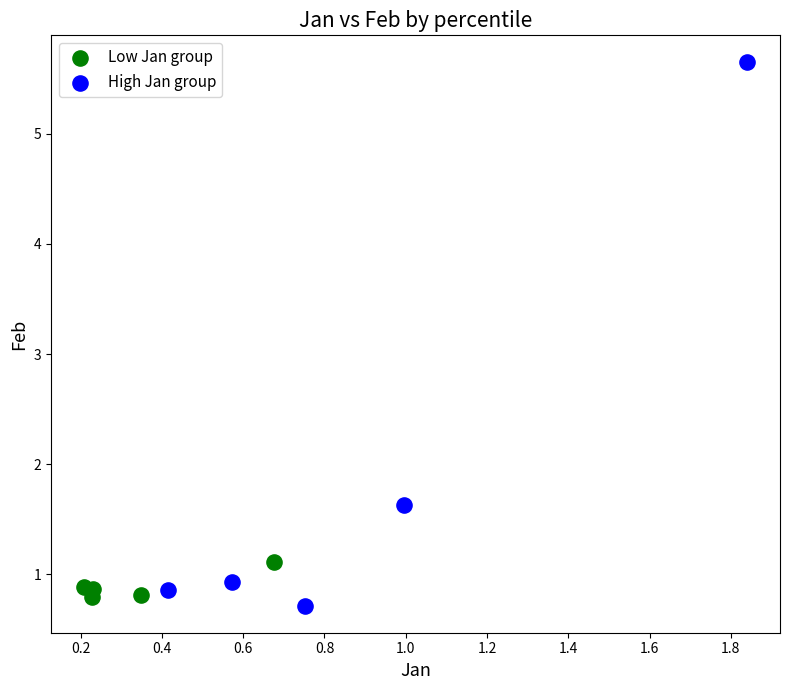

Which series reaches the minimum Y coordinate?

High Jan group